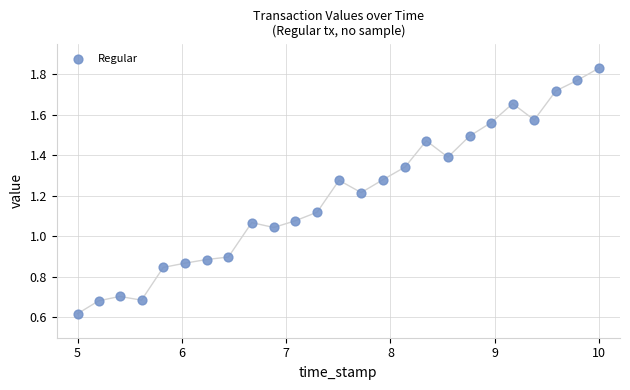

What is the range of X values (max minus min)?

5.0